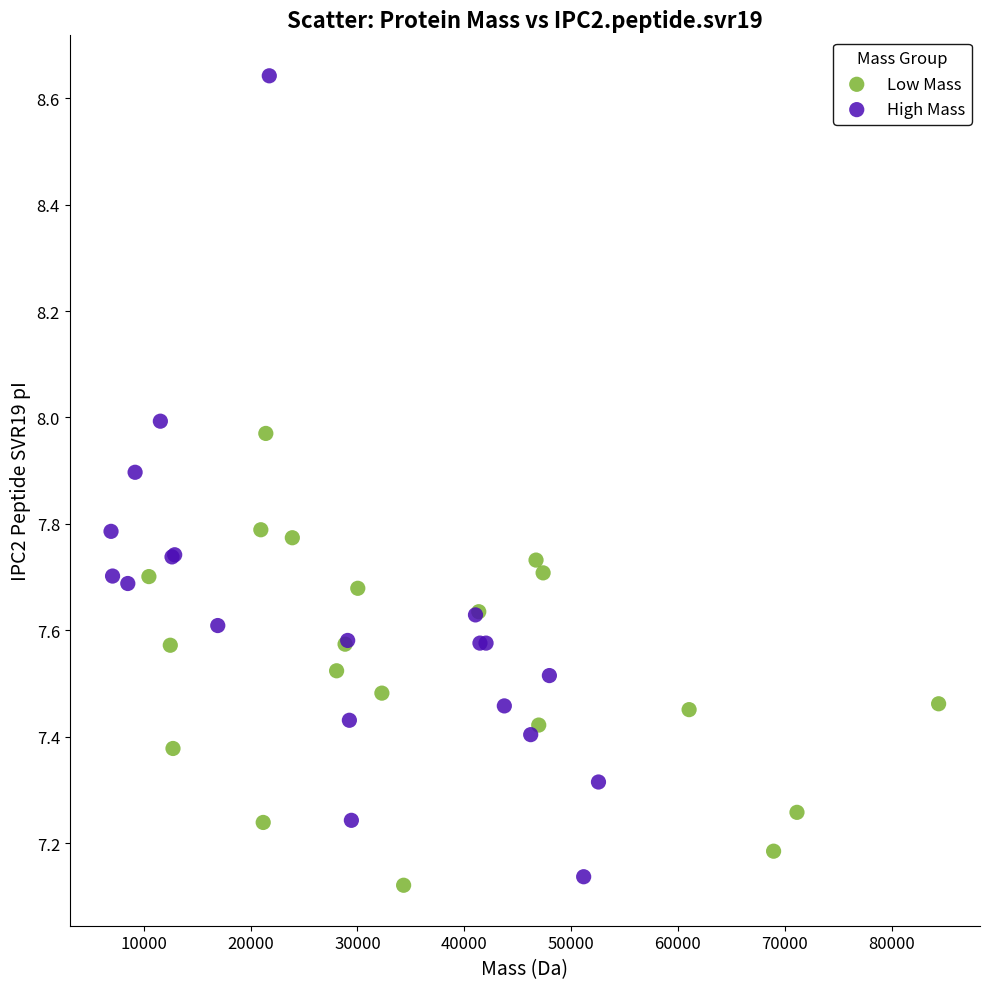

Which series contains the highest Y value?

High Mass